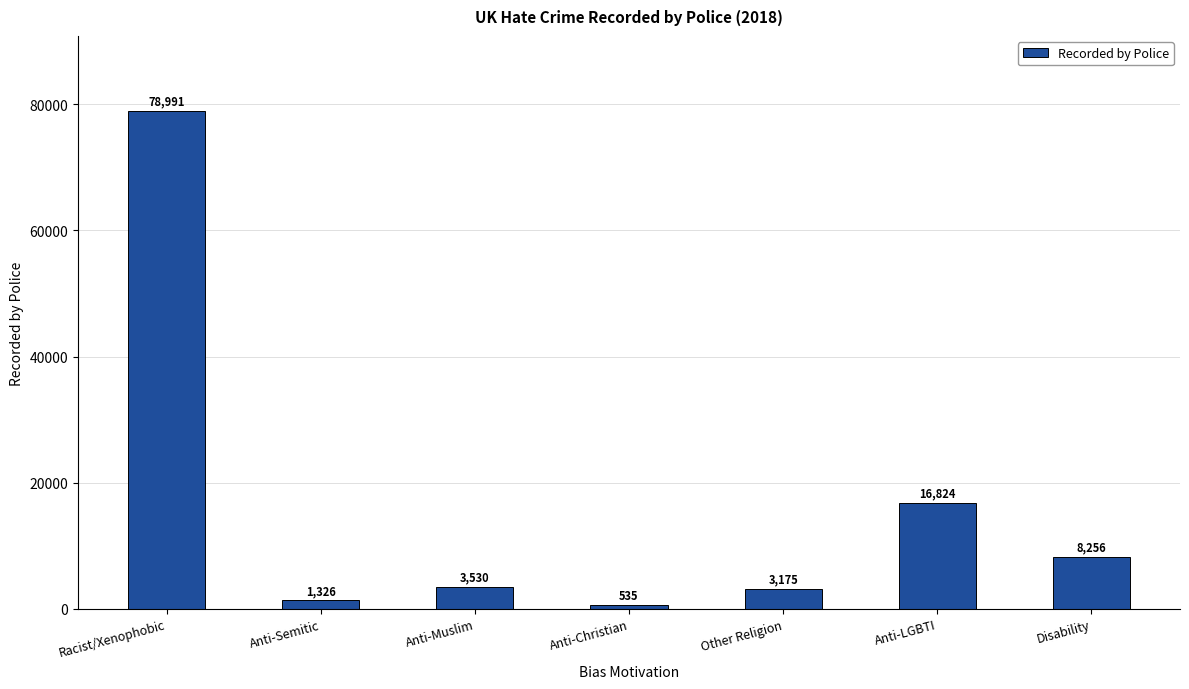

What is the change in value from Anti-Semitic to Disability?

+6930